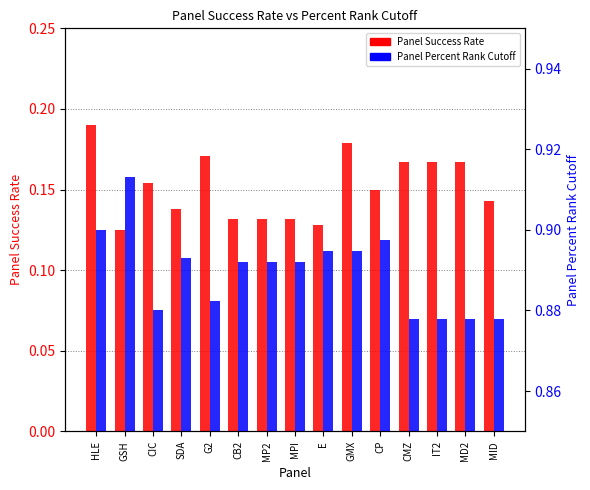

At how many categories does at least one series exceed 0?

15